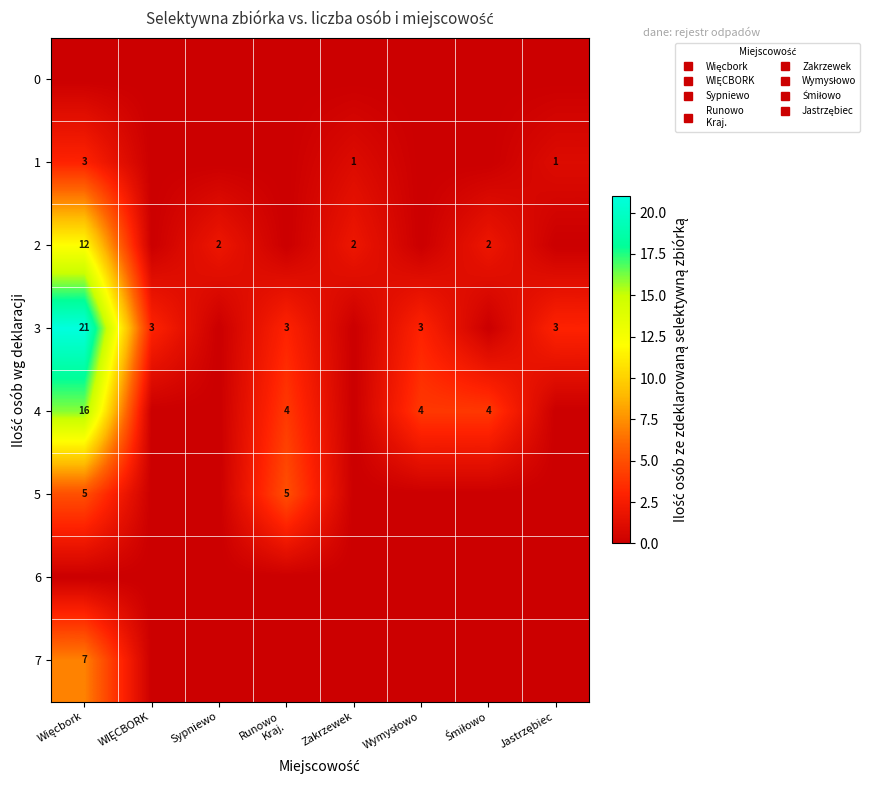

Is it true that 5 equals 2 at Więcbork?

False